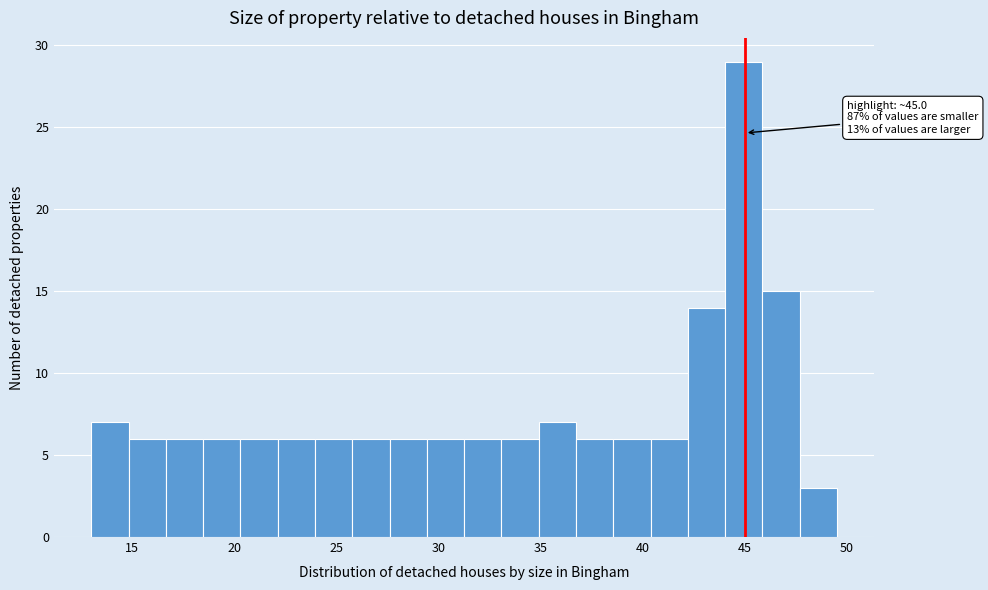

Read against the x-axis, roughly where is the centre of the tallest bar?

45.0